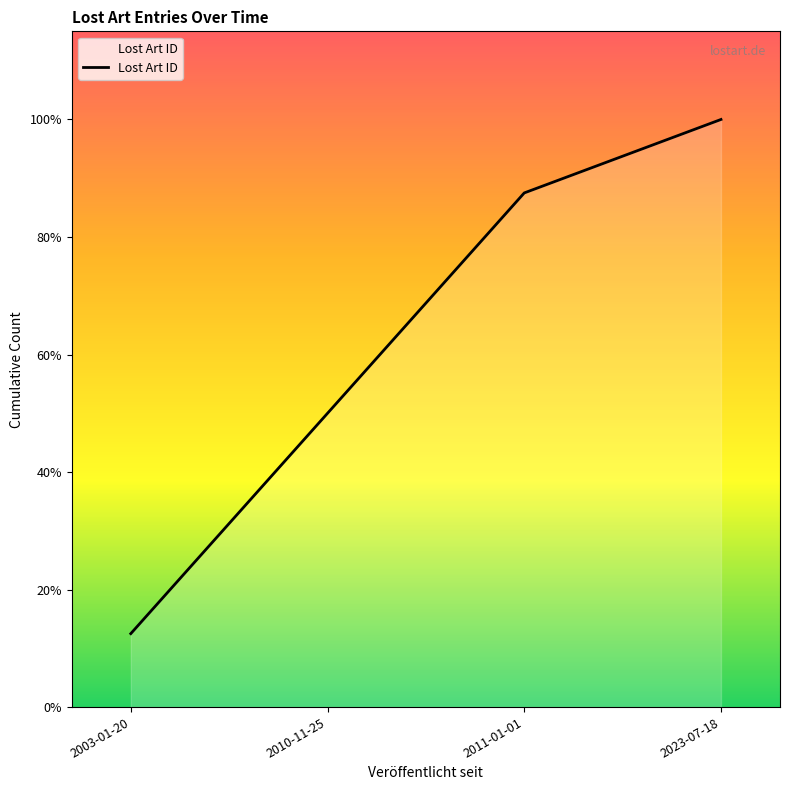

Reading right to left, list all the values displayed in this chart.

8	7	4	1